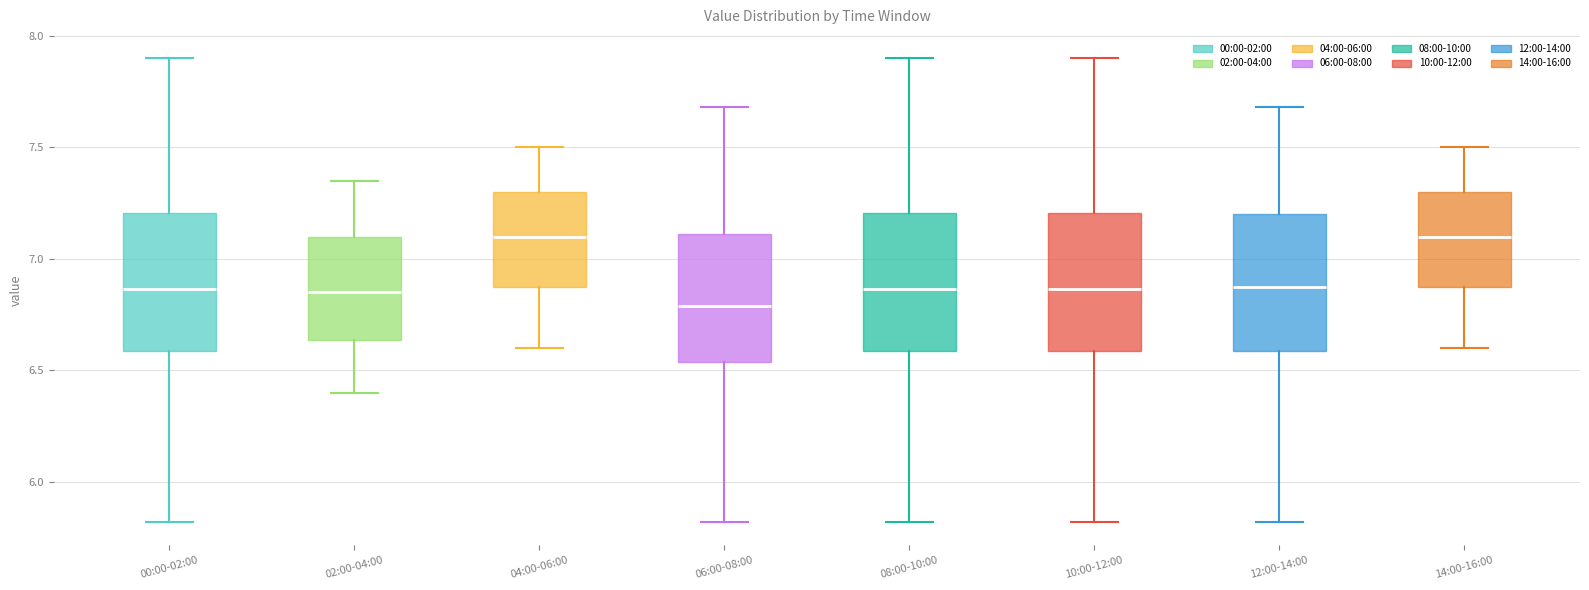

Reading left to right, read every box against the y-axis: the position of its median line, the range the box covers, and the ends of its whiskers. The values are not printed on the chart, so give them approximately, as read against the axis.

00:00-02:00: median 6.85, box 6.60 to 7.20, whiskers 5.80 to 7.90
02:00-04:00: median 6.85, box 6.65 to 7.10, whiskers 6.40 to 7.35
04:00-06:00: median 7.10, box 6.90 to 7.30, whiskers 6.60 to 7.50
06:00-08:00: median 6.80, box 6.55 to 7.10, whiskers 5.80 to 7.70
08:00-10:00: median 6.85, box 6.60 to 7.20, whiskers 5.80 to 7.90
10:00-12:00: median 6.85, box 6.60 to 7.20, whiskers 5.80 to 7.90
12:00-14:00: median 6.90, box 6.60 to 7.20, whiskers 5.80 to 7.70
14:00-16:00: median 7.10, box 6.90 to 7.30, whiskers 6.60 to 7.50